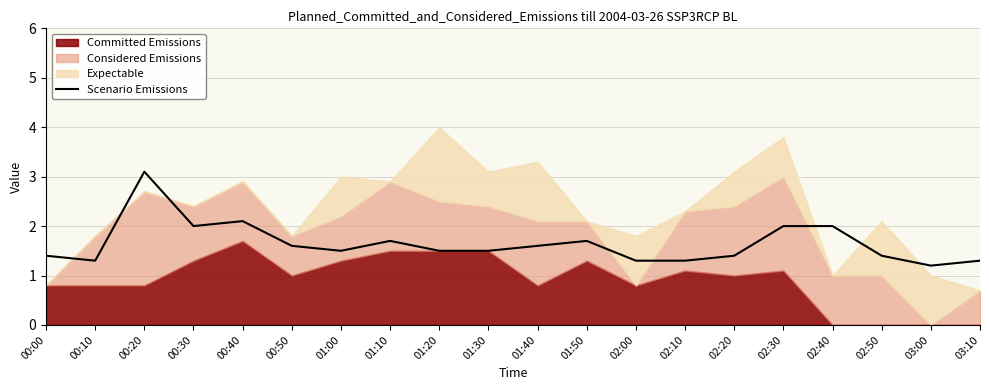

What position from the right is 01:20?

12